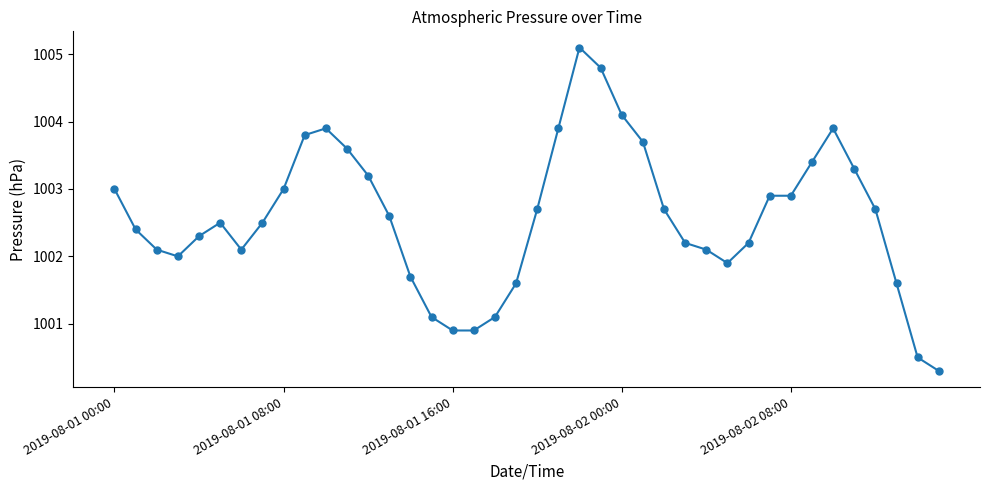

True or false: there are more than 1 points higher than both neighbors.

True